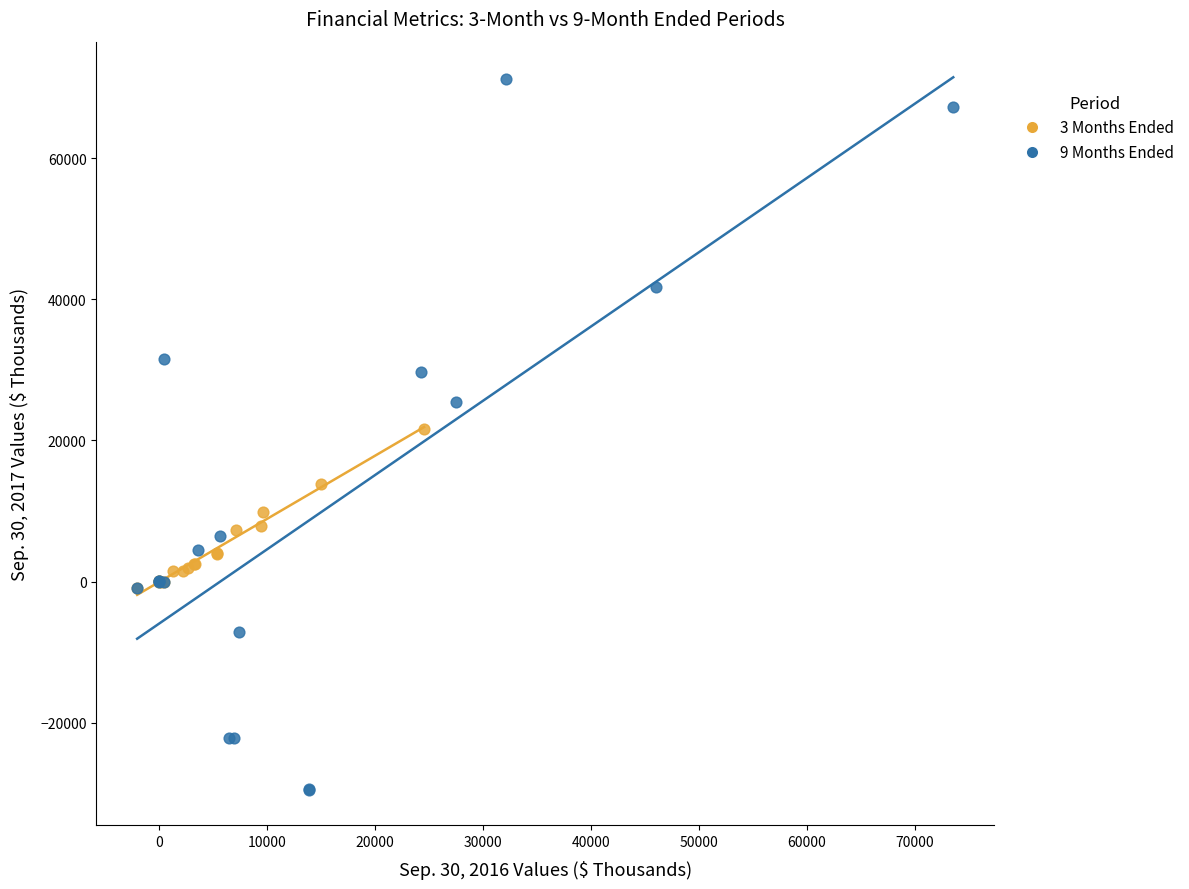

Which series contains the highest Y value?

9 Months Ended